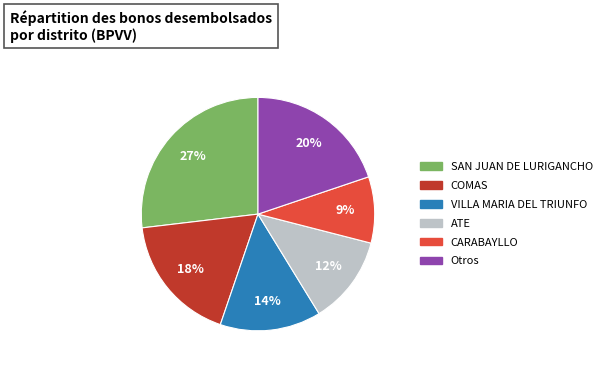

Does any single category account for the majority?

No